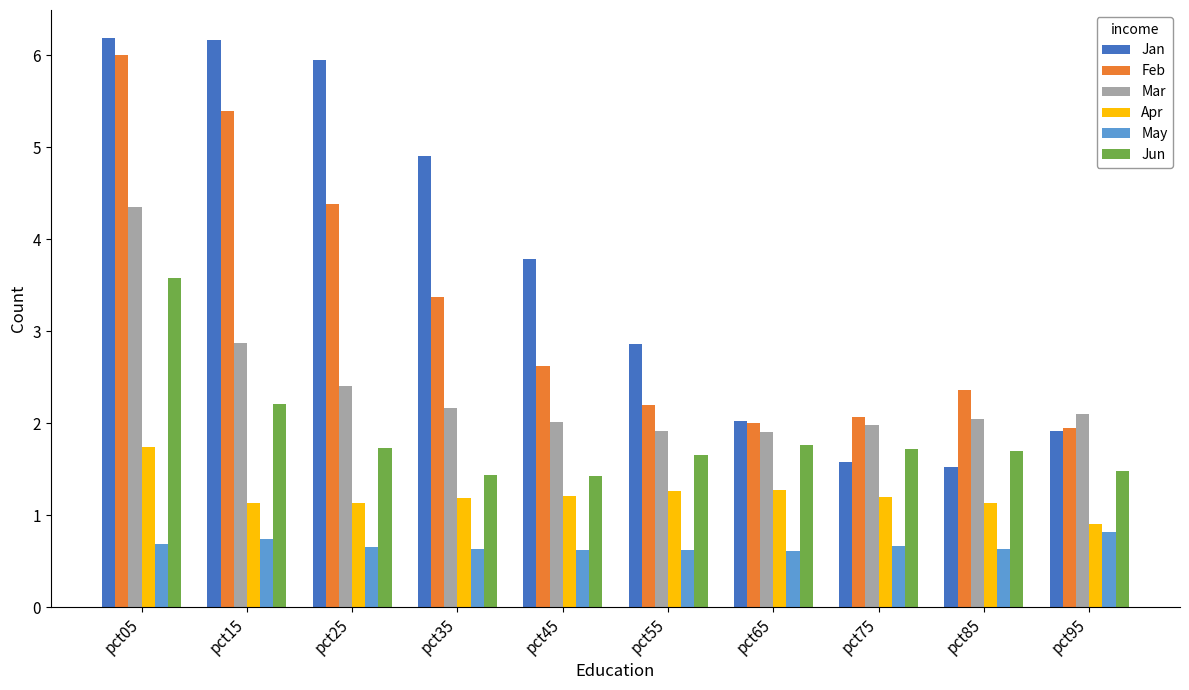

What is the sum of all Mar values?

23.8